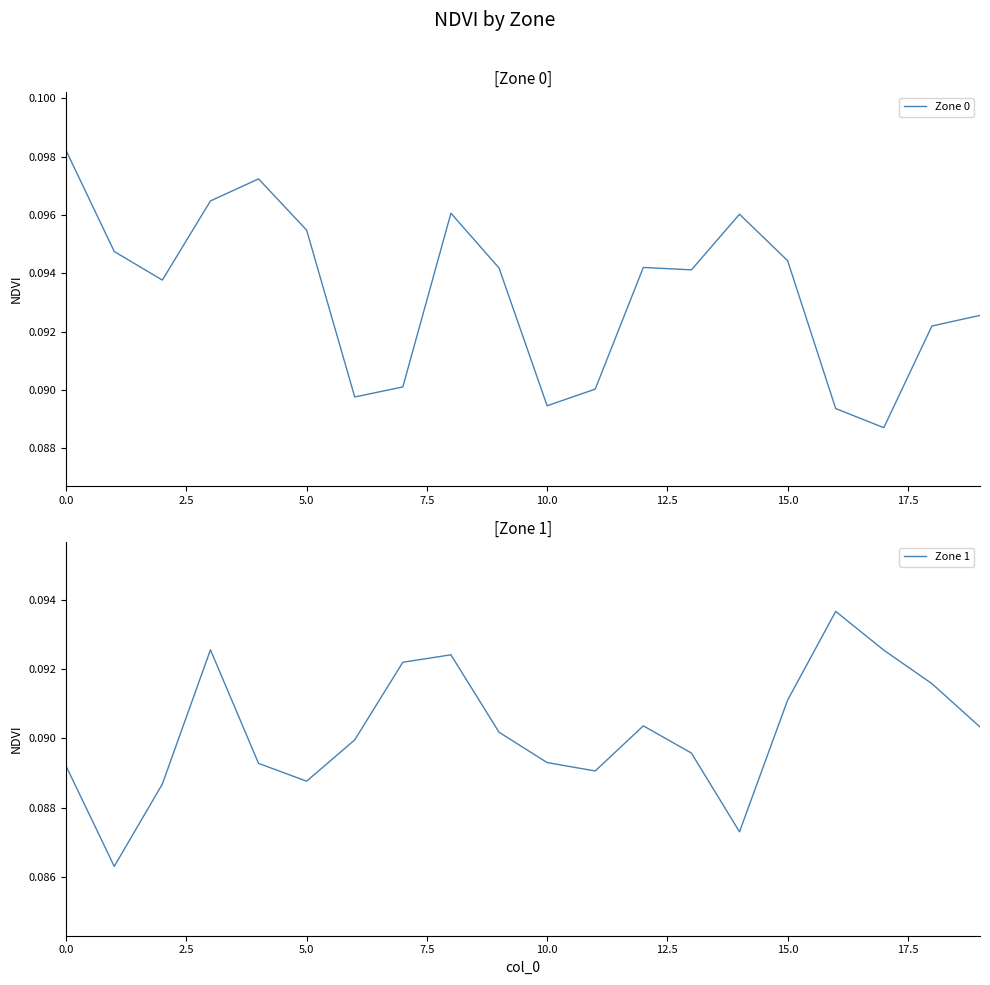

What is the maximum value shown in the chart?

0.1